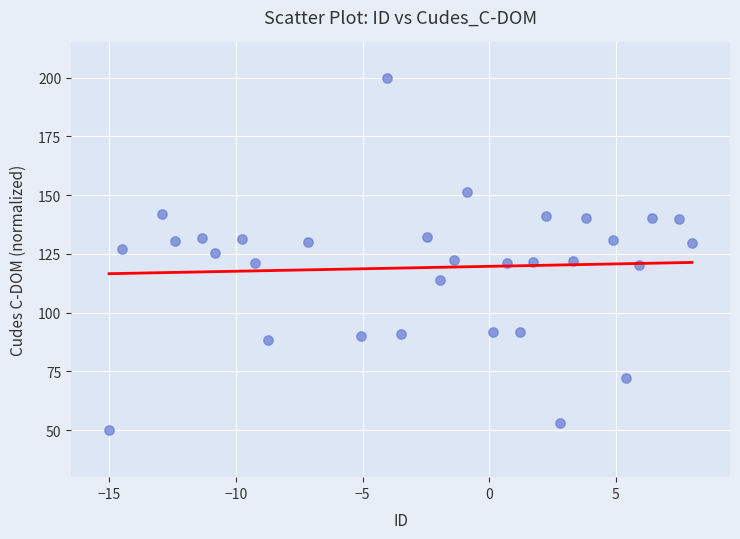

What is the range of X values (max minus min)?

23.0